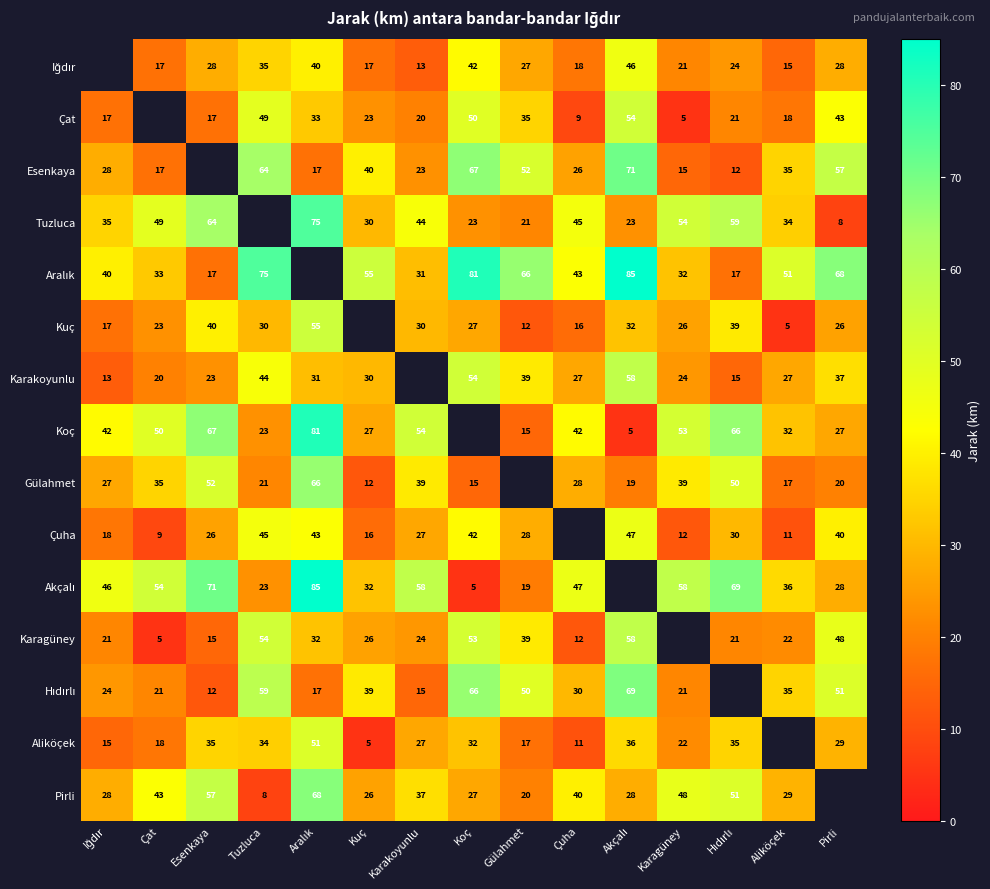

The Karakoyunlu series shows 21 at Tuzluca. True or false?

False